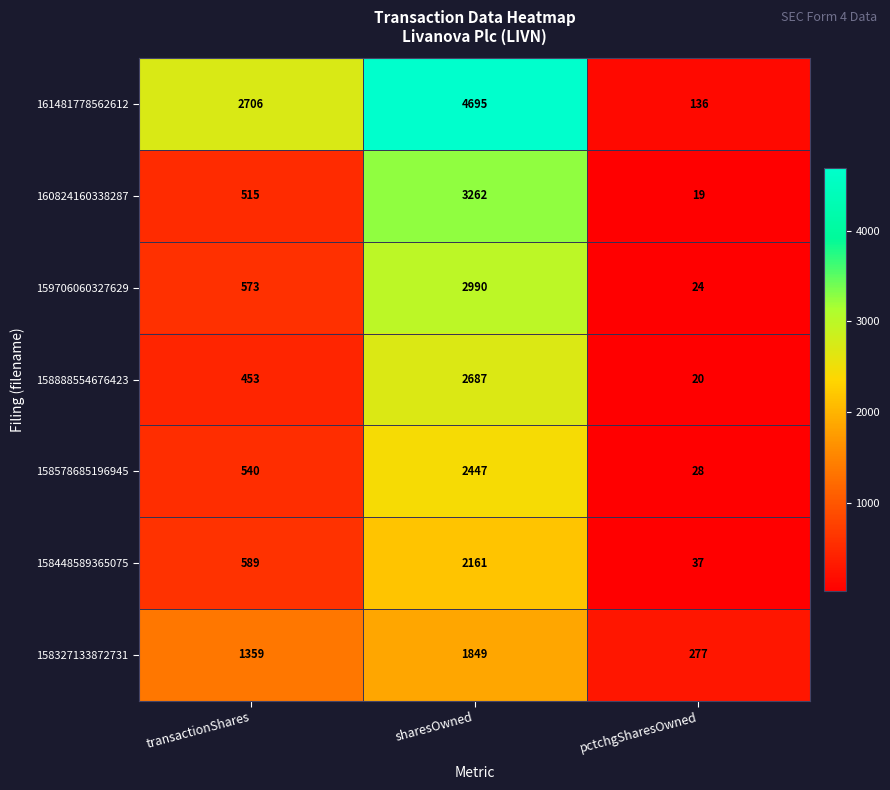

What is the difference between the 158888554676423 values at transactionShares and sharesOwned?

2234